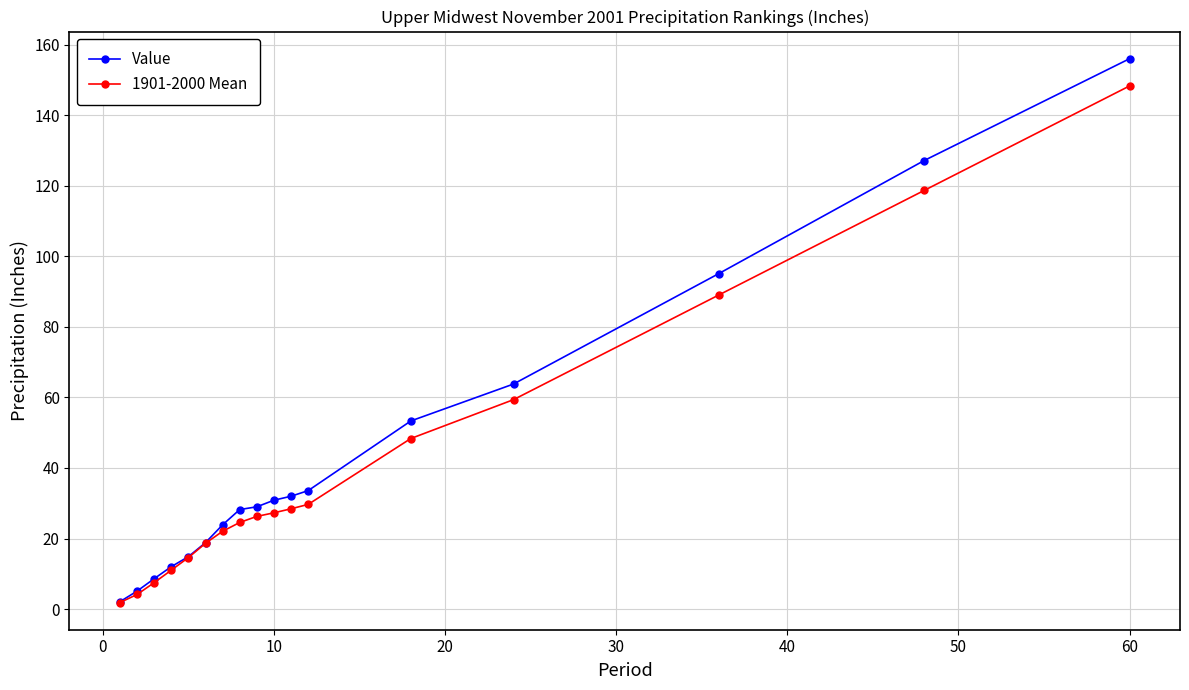

What is the highest value of the Value series?

156.1